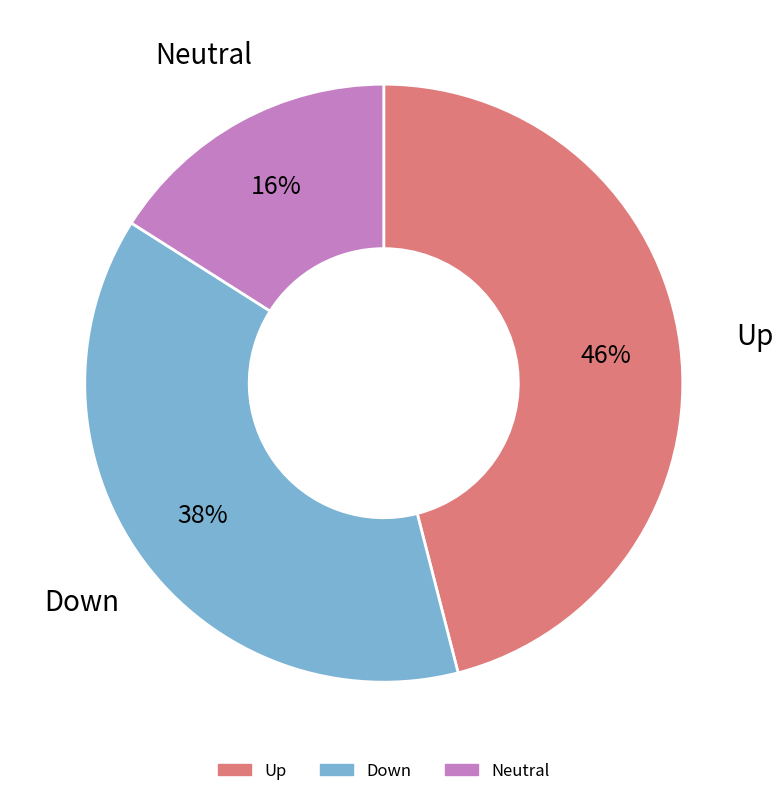

Does any single category account for the majority?

No